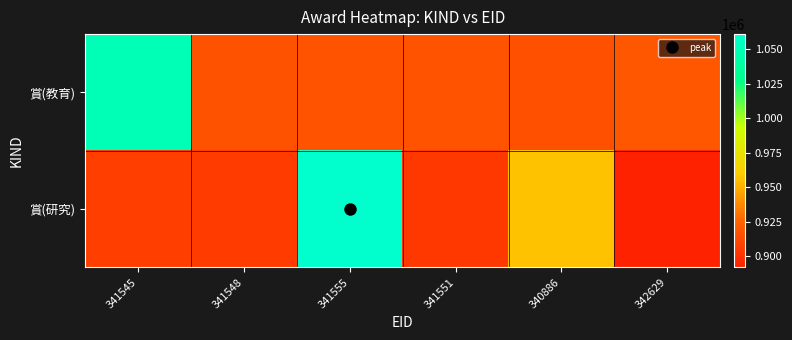

Which category has the highest value across all series?

341555